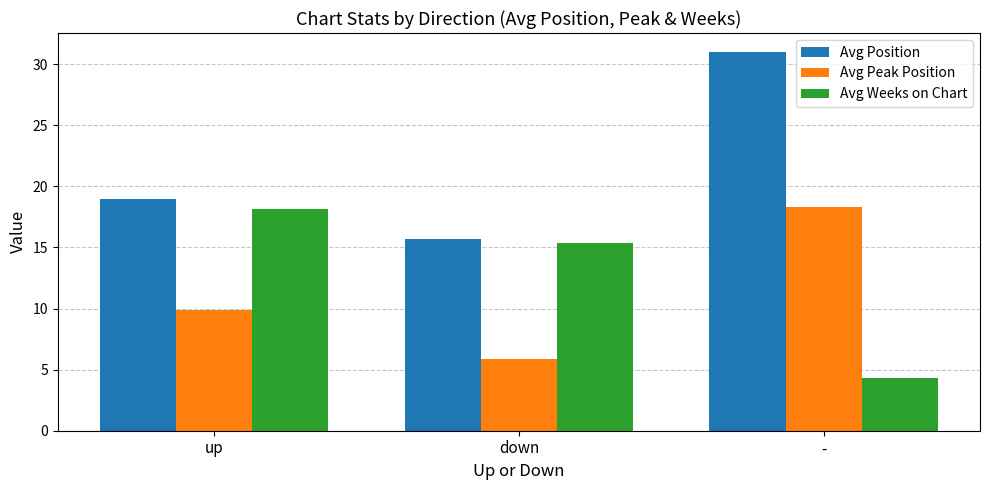

Are the bars grouped side by side (vs. stacked)?

Yes